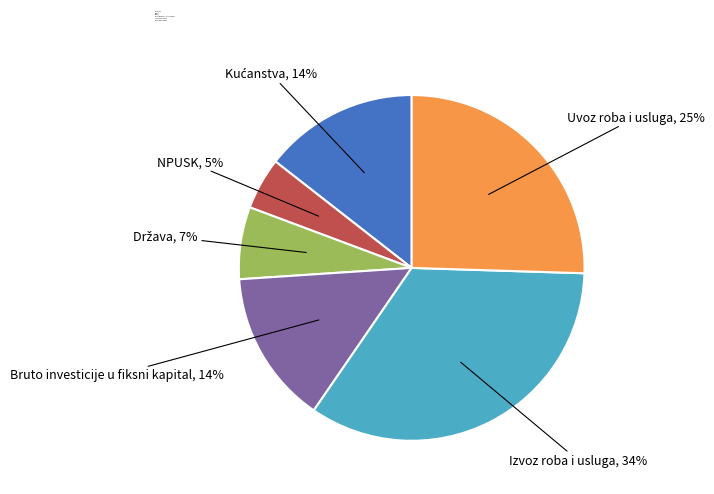

To the nearest percent, what is the average slice percentage?

17%